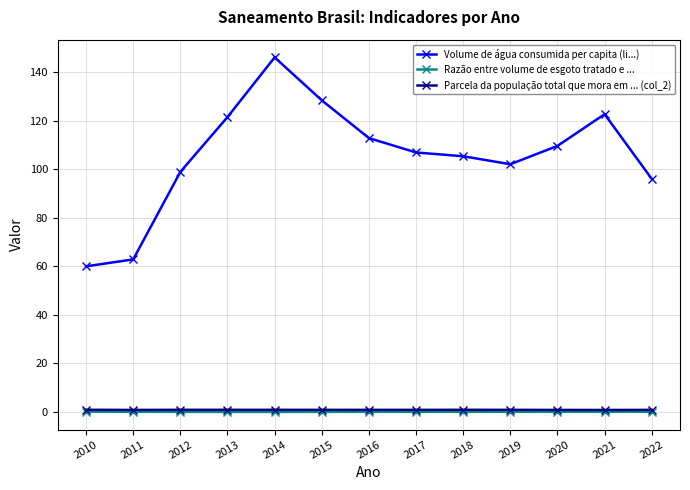

At which category is the sum across all series the highest?

2014